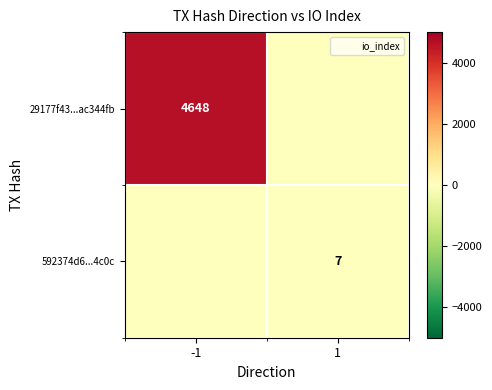

True or false: 29177f43...ac344fb has a value of -3202 at 1.

False